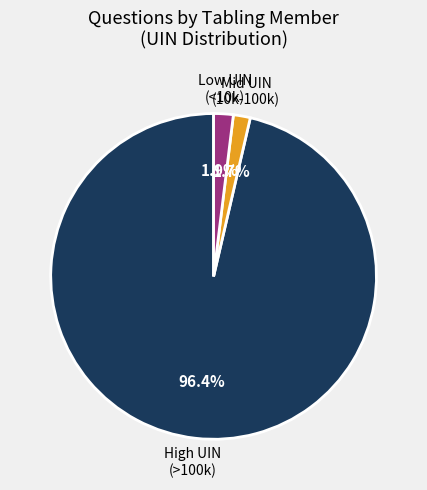

Count the number of slices in the pie.

3